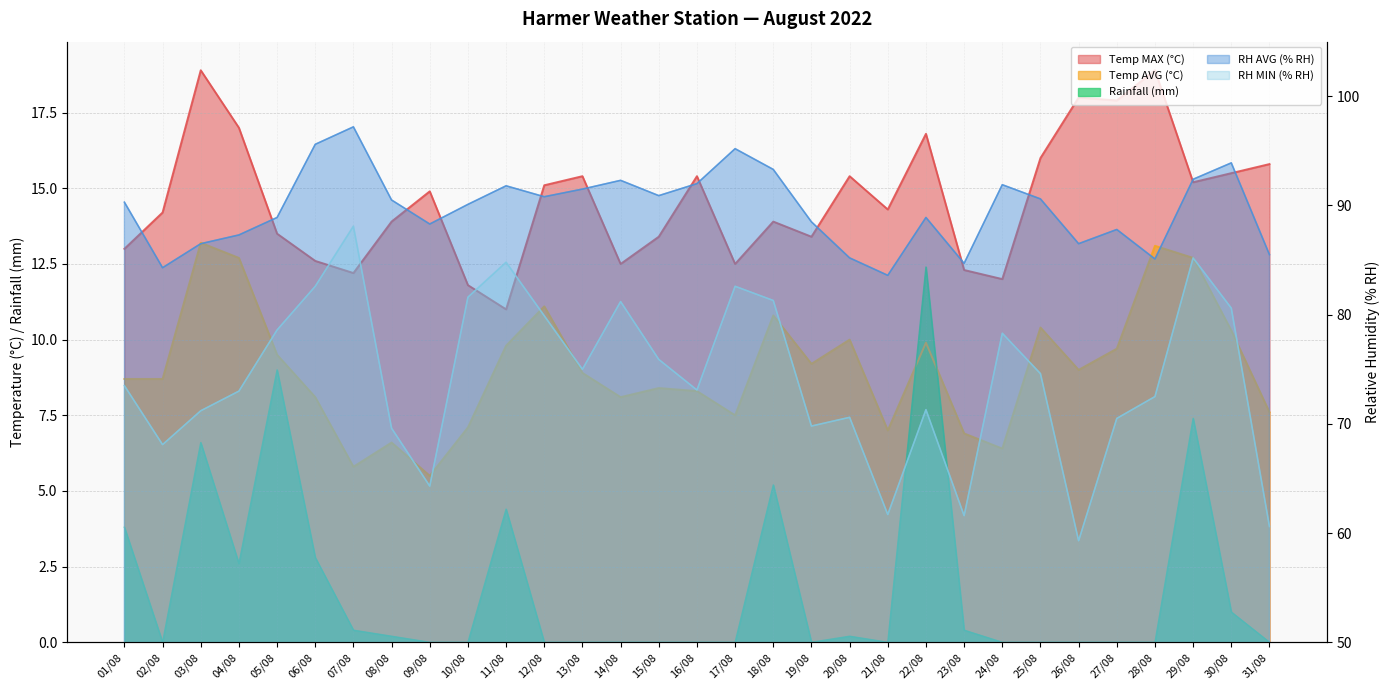

True or false: Temp MAX (°C) and RH MIN (% RH) intersect in this chart.

False